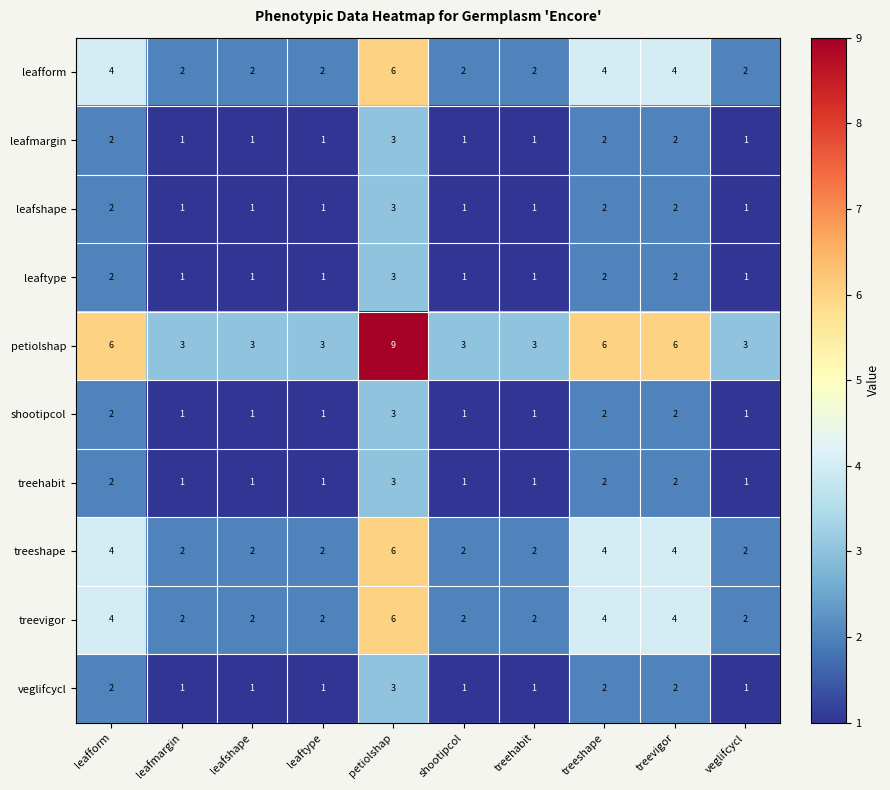

Which series has the widest spread of values?

petiolshap